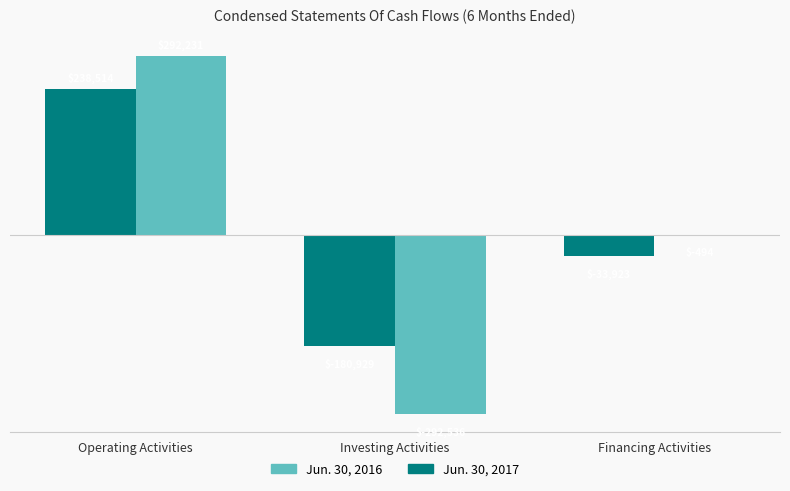

Which series has the widest spread of values?

Jun. 30, 2016